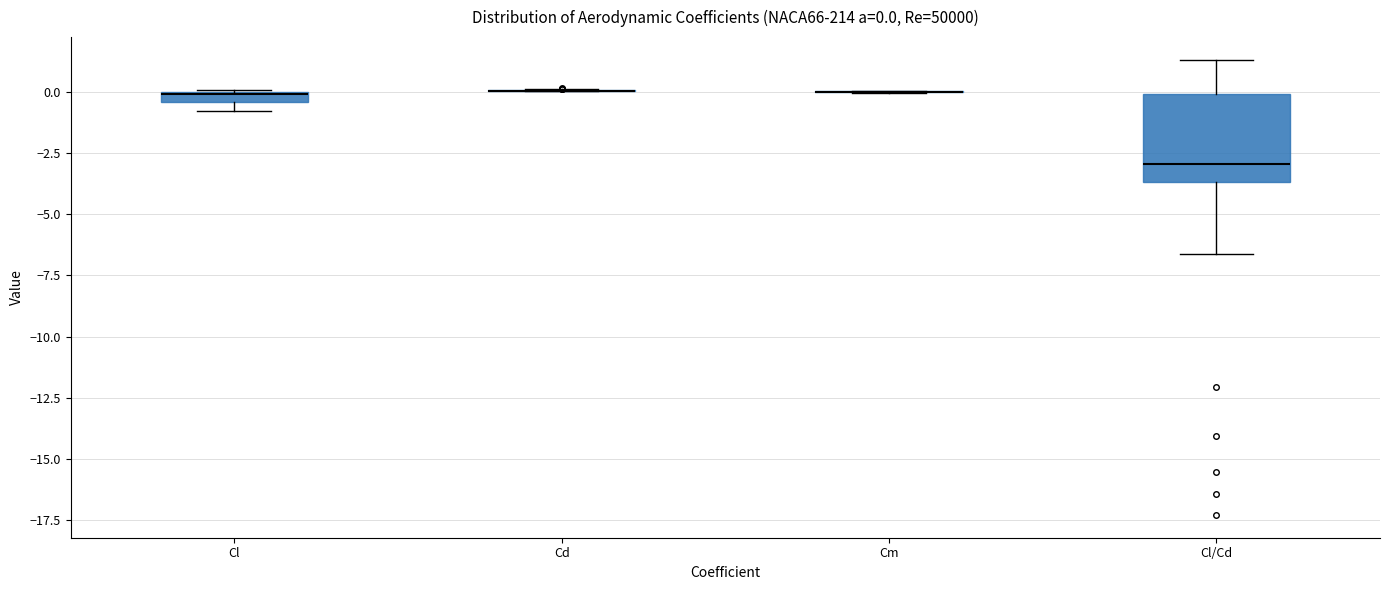

Comparing the boxes themselves (not the whiskers), which one is the tallest?

Cl/Cd